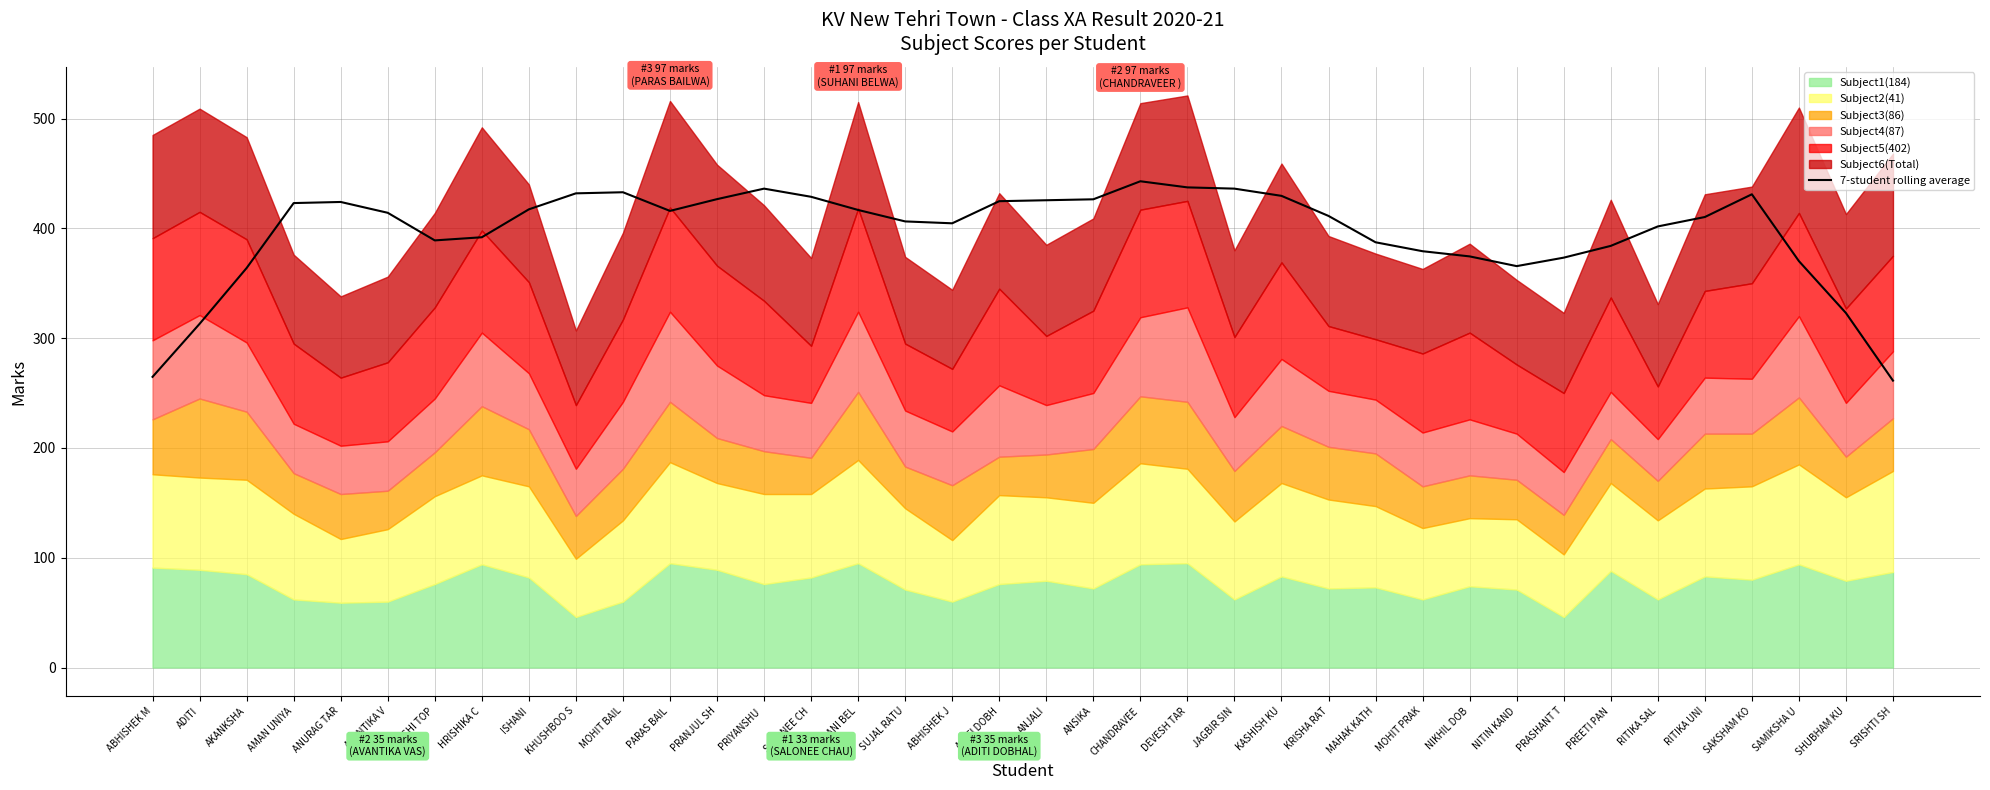

Reading left to right, list all the values displayed in this chart.

ABHISHEK M=264.7	ADITI=313.0	AKANKSHA=363.9	AMAN UNIYA=423.0	ANURAG TAR=424.0	AVANTIKA V=414.1	AYUSHI TOP=389.0	HRISHIKA C=391.9	ISHANI=417.3	KHUSHBOO S=431.9	MOHIT BAIL=432.9	PARAS BAIL=415.9	PRANJUL SH=426.6	PRIYANSHU =436.1	SALONEE CH=428.7	SUHANI BEL=416.7	SUJAL RATU=406.3	ABHISHEK J=404.6	ADITI DOBH=424.7	ANJALI=425.6	ANSIKA=426.4	CHANDRAVEE=442.9	DEVESH TAR=437.3	JAGBIR SIN=436.1	KASHISH KU=429.6	KRISHA RAT=411.3	MAHAK KATH=387.3	MOHIT PRAK=379.1	NIKHIL DOB=374.4	NITIN KAND=365.6	PRASHANT T=373.3	PREETI PAN=384.0	RITIKA SAL=401.7	RITIKA UNI=410.3	SAKSHAM KO=431.0	SAMIKSHA U=370.1	SHUBHAM KU=322.9	SRISHTI SH=261.3